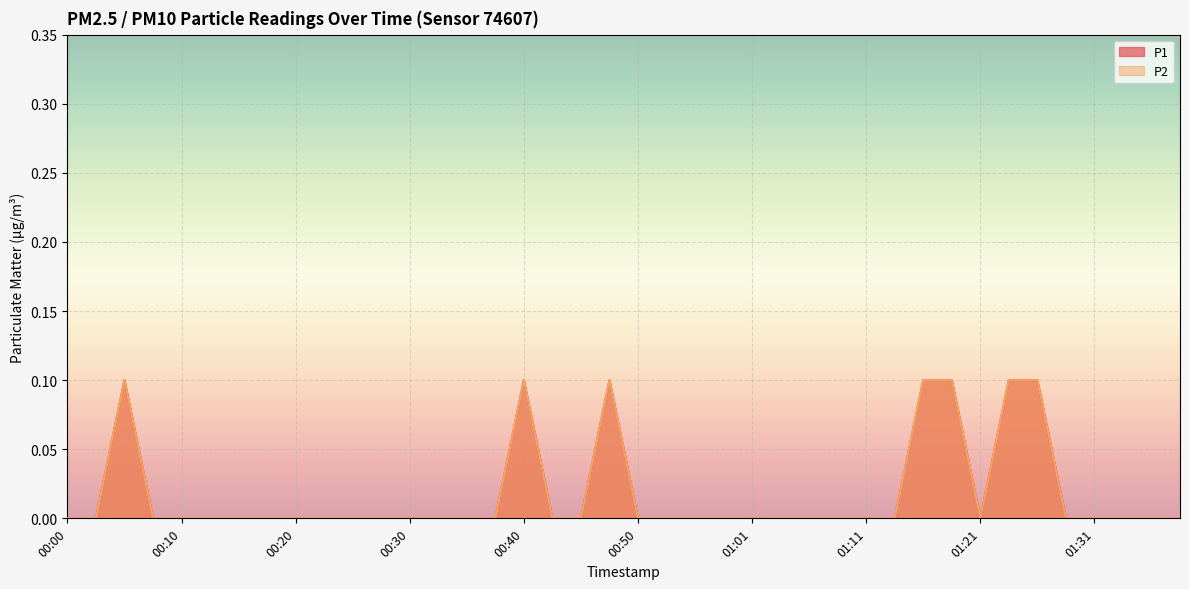

Reading left to right, list all the values displayed in this chart.

P1: 0.0	0.0	0.1	0.0	0.0	0.0	0.0	0.0	0.0	0.0	0.0	0.0	0.0	0.0	0.0	0.0	0.1	0.0	0.0	0.1	0.0	0.0	0.0	0.0	0.0	0.0	0.0	0.0	0.0	0.0	0.1	0.1	0.0	0.1	0.1	0.0	0.0	0.0	0.0	0.0
P2: 0.0	0.0	0.1	0.0	0.0	0.0	0.0	0.0	0.0	0.0	0.0	0.0	0.0	0.0	0.0	0.0	0.1	0.0	0.0	0.1	0.0	0.0	0.0	0.0	0.0	0.0	0.0	0.0	0.0	0.0	0.1	0.1	0.0	0.1	0.1	0.0	0.0	0.0	0.0	0.0